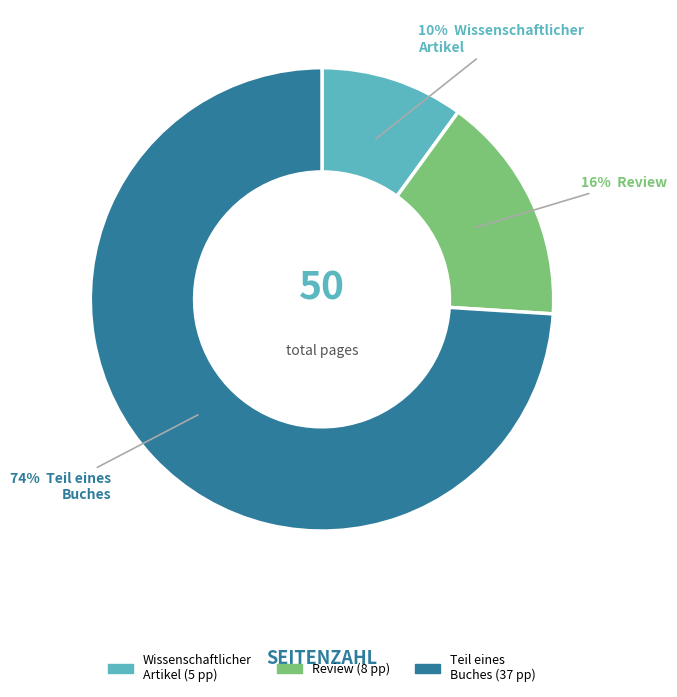

Is there any slice that represents more than half of the pie?

Yes